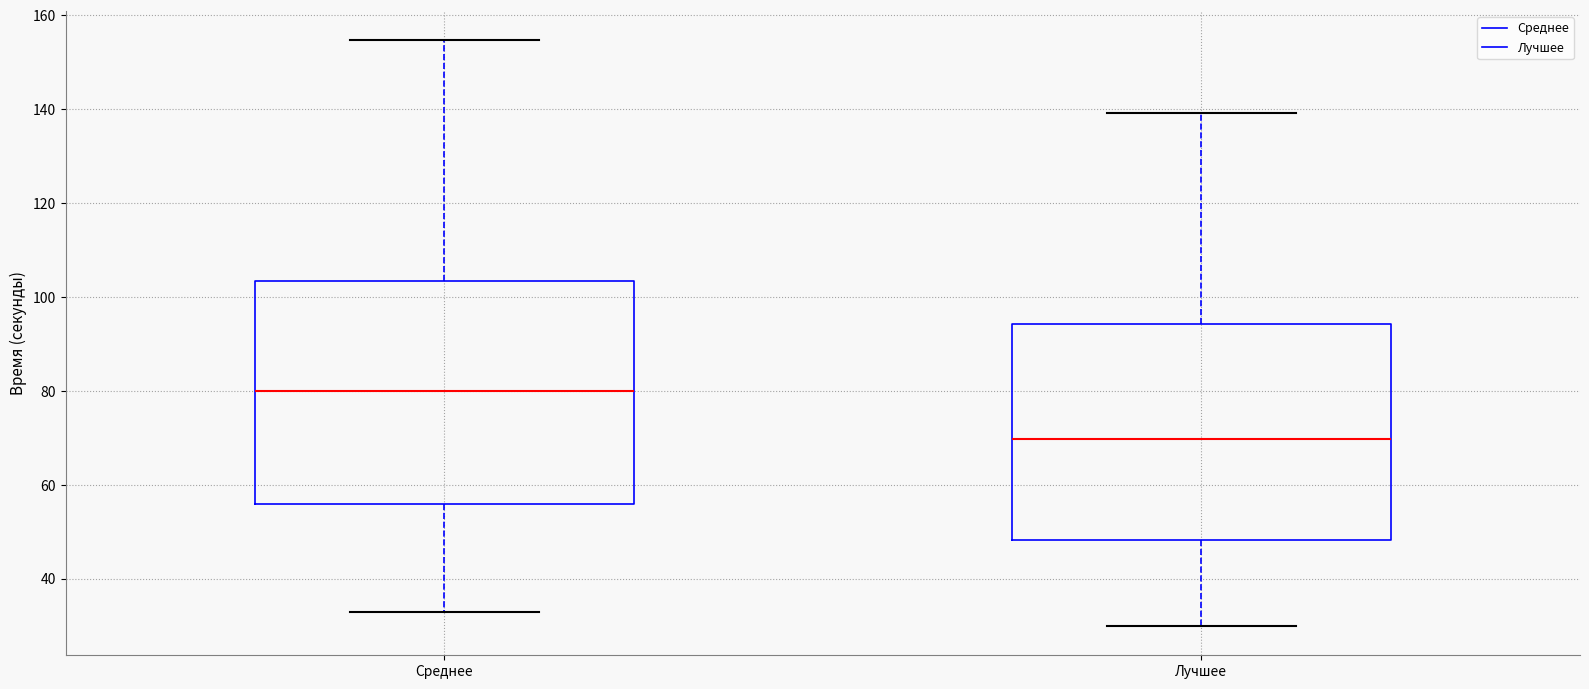

Reading left to right, read every box against the y-axis: the position of its median line, the range the box covers, and the ends of its whiskers. The values are not printed on the chart, so give them approximately, as read against the axis.

Среднее: median 80, box 56 to 104, whiskers 32 to 154
Лучшее: median 70, box 48 to 94, whiskers 30 to 140